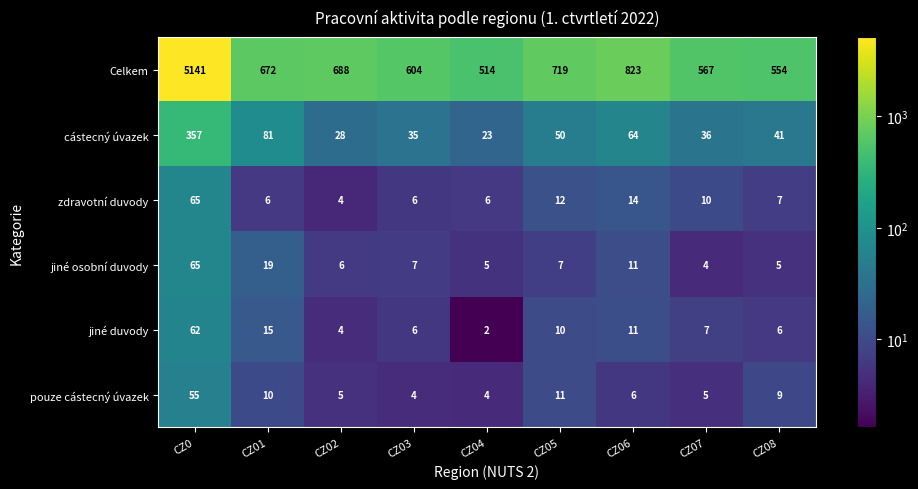

True or false: zdravotní duvody has a value of 7 at CZ08.

True